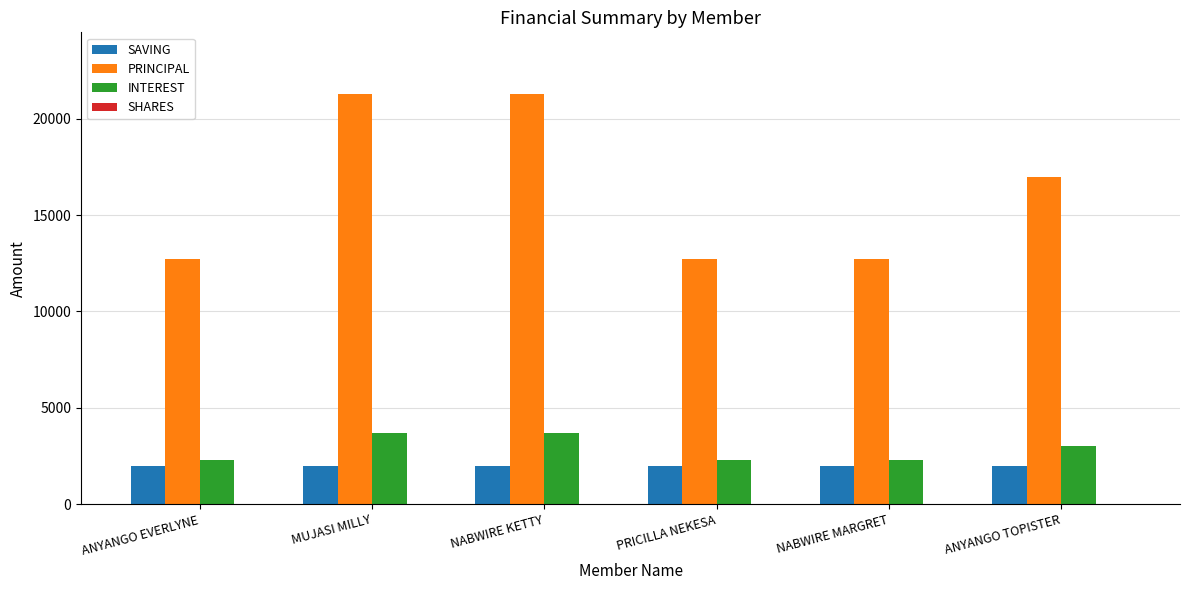

How many bars are there in total?

18